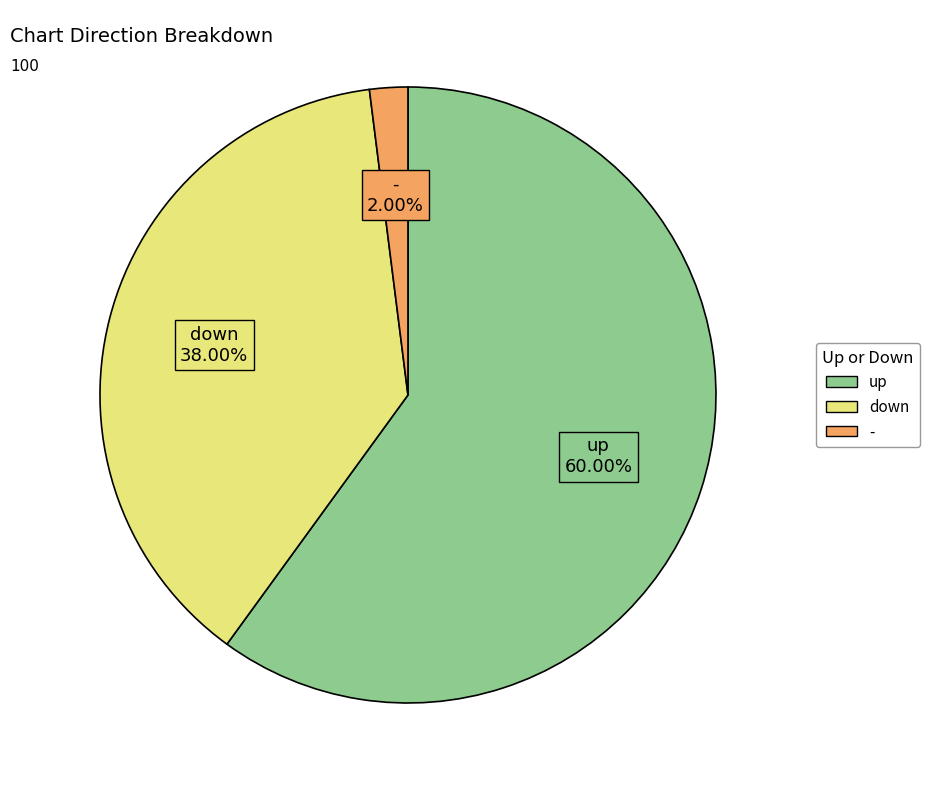

To the nearest percent, what is the combined percentage of up and -?

62%